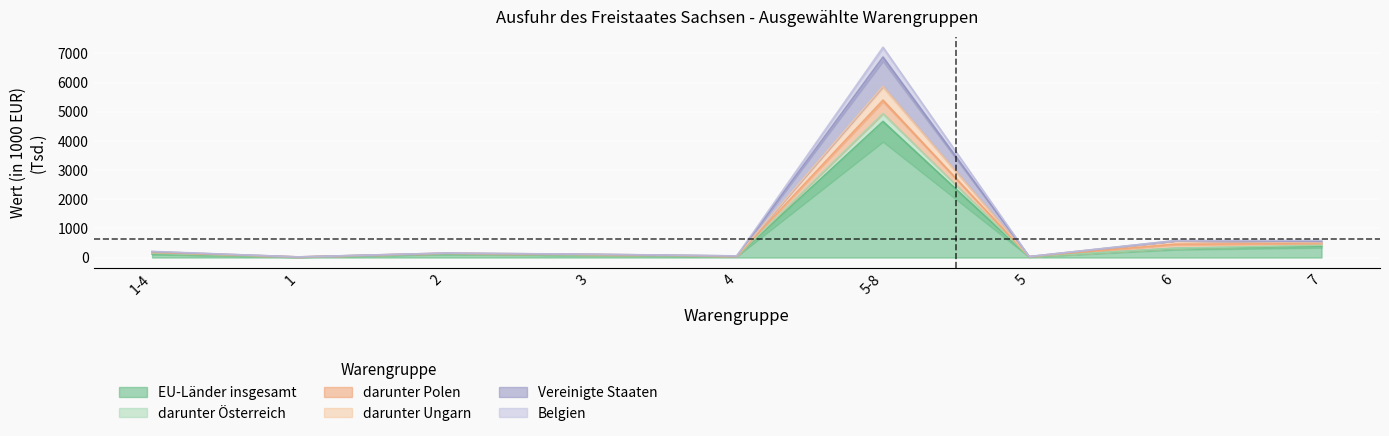

At which category is the sum across all series the highest?

5-8